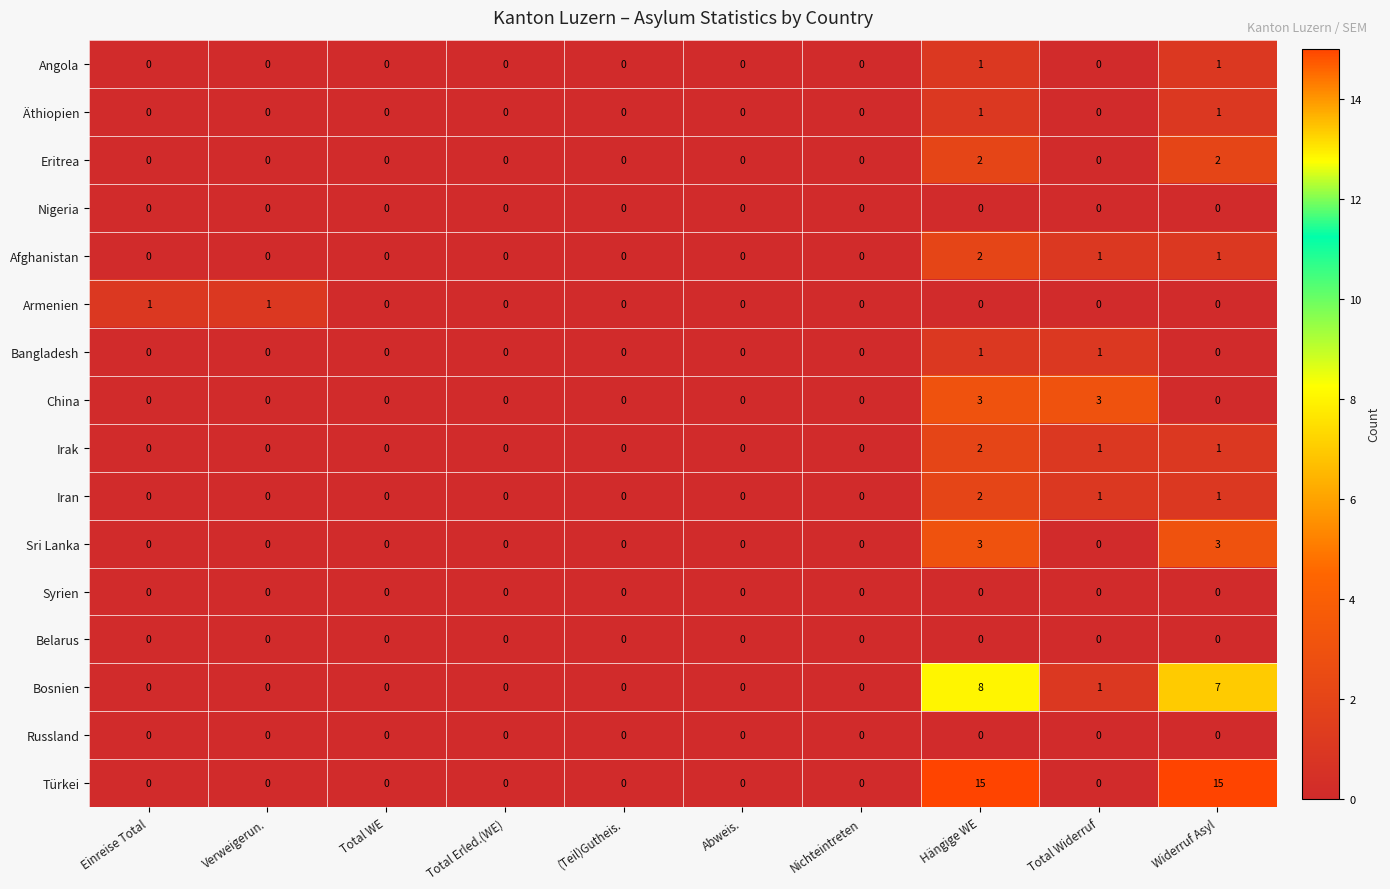

Which series has the largest total across all categories?

Türkei